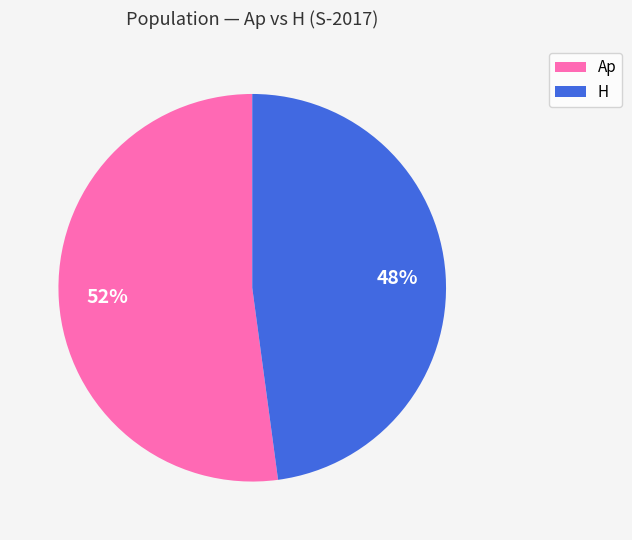

To the nearest percent, what is the average slice percentage?

50%